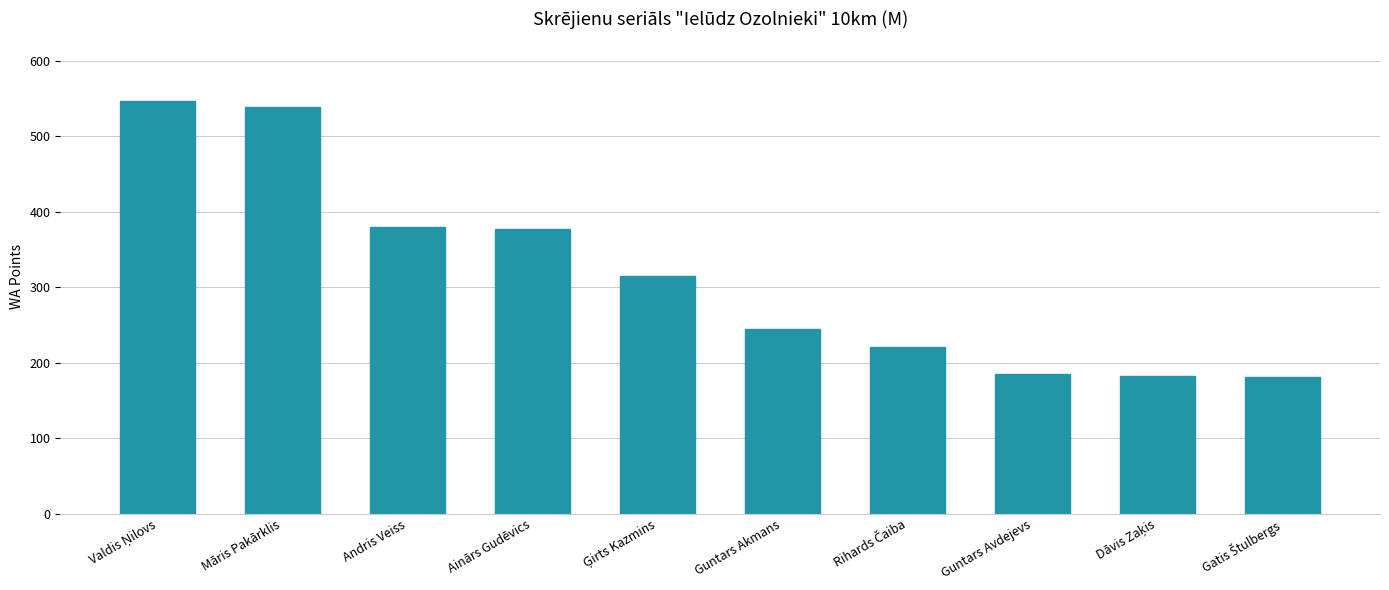

What is the maximum value shown in the chart?

547